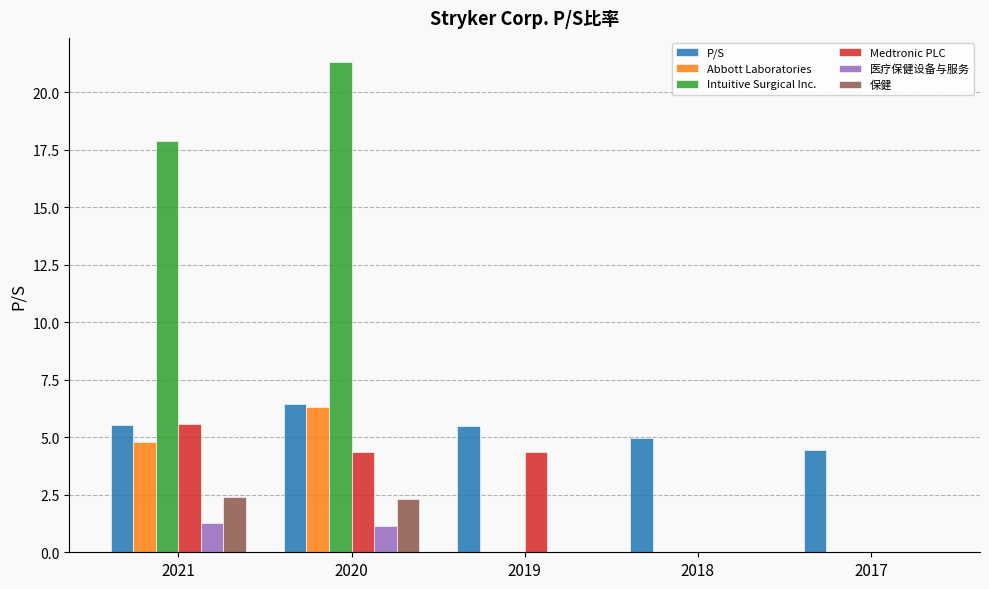

What are all the series names shown in the legend?

P/S, Abbott Laboratories, Intuitive Surgical Inc., Medtronic PLC, 医疗保健设备与服务, 保健